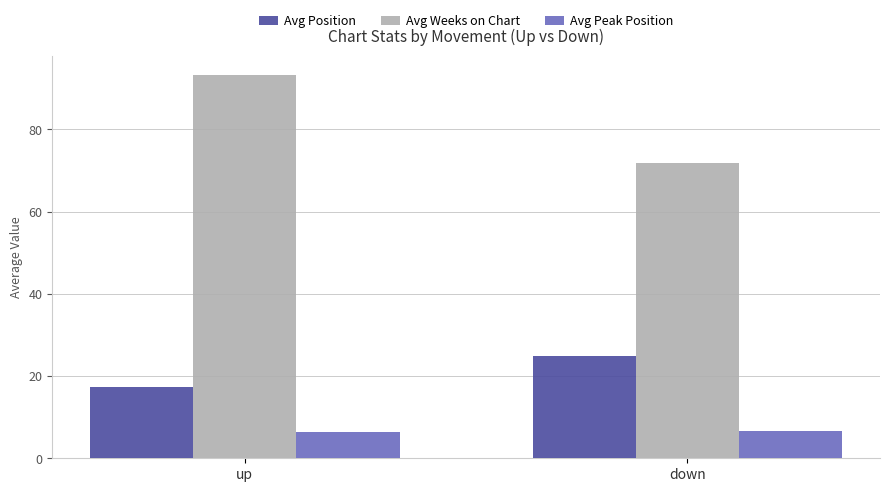

How many series are shown in this chart?

3